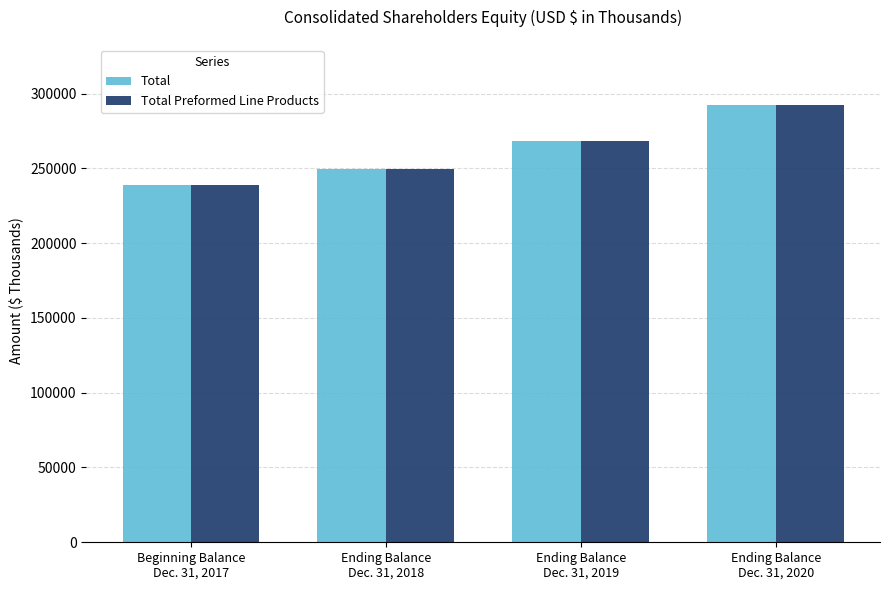

Which series has the largest range (max minus min)?

Total Preformed Line Products